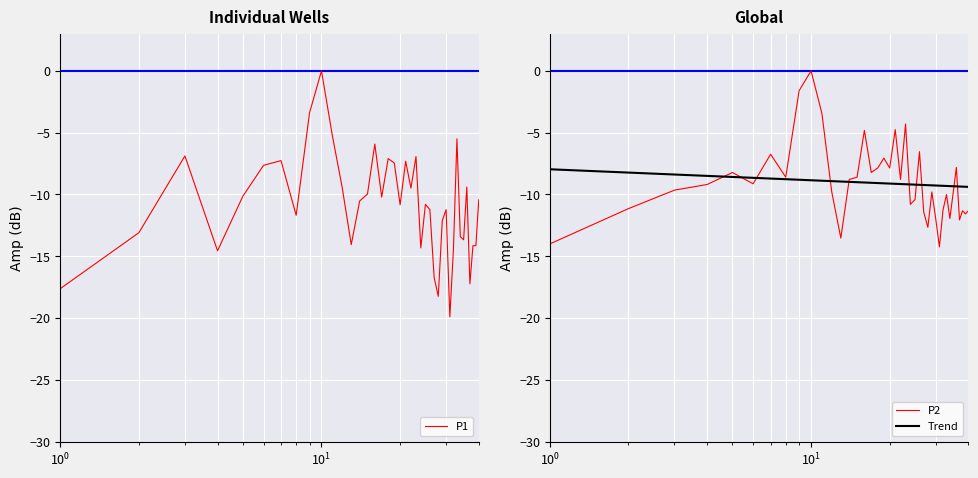

Reading left to right, what are all the values shown in this chart?

P1: -17.6	-13.1	-6.9	-14.6	-10.1	-7.6	-7.3	-11.7	-3.4	0.0	-5.2	-9.4	-14.1	-10.5	-10.0	-5.9	-10.2	-7.1	-7.5	-10.8	-7.3	-9.5	-6.9	-14.3	-10.8	-11.2	-16.7	-18.2	-12.1	-11.2	-19.9	-14.4	-5.5	-13.4	-13.7	-9.4	-17.2	-14.1	-14.1	-10.4
P2: -14.0	-11.1	-9.6	-9.2	-8.2	-9.1	-6.7	-8.6	-1.6	0.0	-3.4	-9.8	-13.5	-8.8	-8.6	-4.8	-8.2	-7.9	-7.1	-7.9	-4.8	-8.8	-4.3	-10.8	-10.4	-6.5	-11.4	-12.7	-9.8	-11.9	-14.2	-11.3	-10.0	-11.9	-9.9	-7.8	-12.1	-11.3	-11.6	-11.3
Trend: -8.0	-8.2	-8.4	-8.5	-8.6	-8.7	-8.7	-8.8	-8.8	-8.9	-8.9	-8.9	-9.0	-9.0	-9.0	-9.0	-9.1	-9.1	-9.1	-9.1	-9.1	-9.2	-9.2	-9.2	-9.2	-9.2	-9.2	-9.2	-9.3	-9.3	-9.3	-9.3	-9.3	-9.3	-9.3	-9.3	-9.4	-9.4	-9.4	-9.4